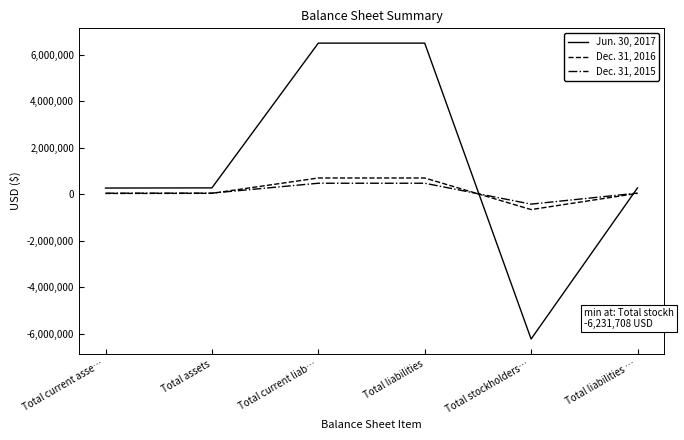

Is the value of Jun. 30, 2017 at Total assets greater than the value of Dec. 31, 2016 at Total liabilities …?

Yes